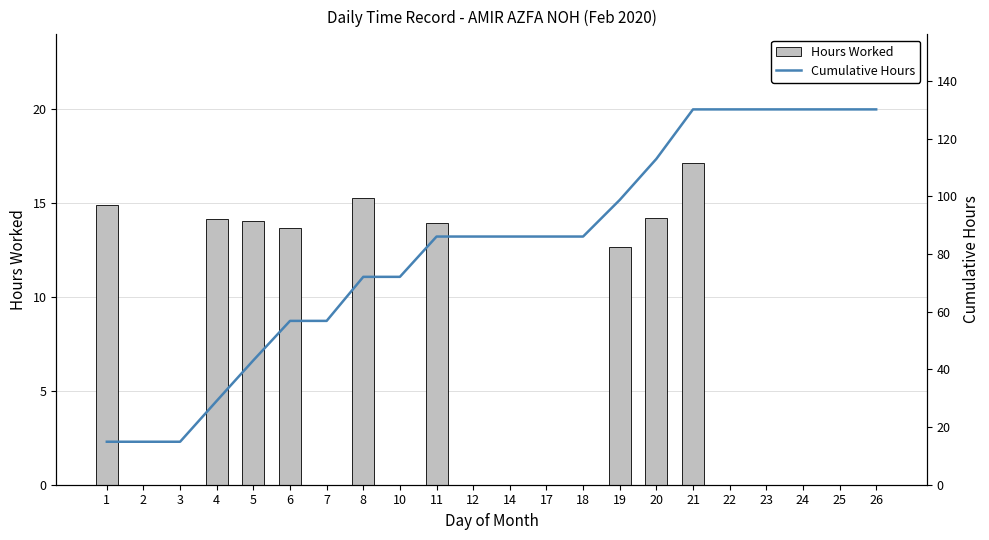

Reading left to right, extract all data points from this chart.

Hours Worked: 14.9	0.0	0.0	14.2	14.1	13.7	0.0	15.3	0.0	14.0	0.0	0.0	0.0	0.0	12.7	14.2	17.2	0.0	0.0	0.0	0.0	0.0
Cumulative Hours: 14.9	14.9	14.9	29.1	43.1	56.8	56.8	72.1	72.1	86.0	86.0	86.0	86.0	86.0	98.7	113.0	130.1	130.1	130.1	130.1	130.1	130.1